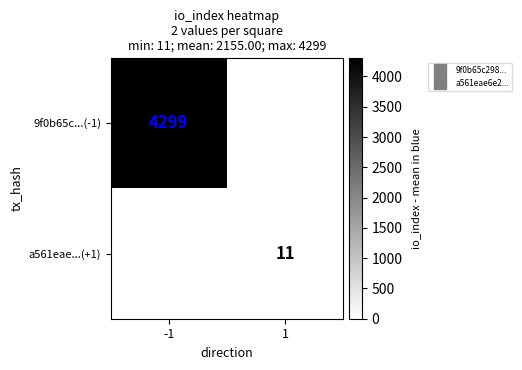

Is the value of a561eae...(+1) at -1 greater than the value of 9f0b65c...(-1) at -1?

No